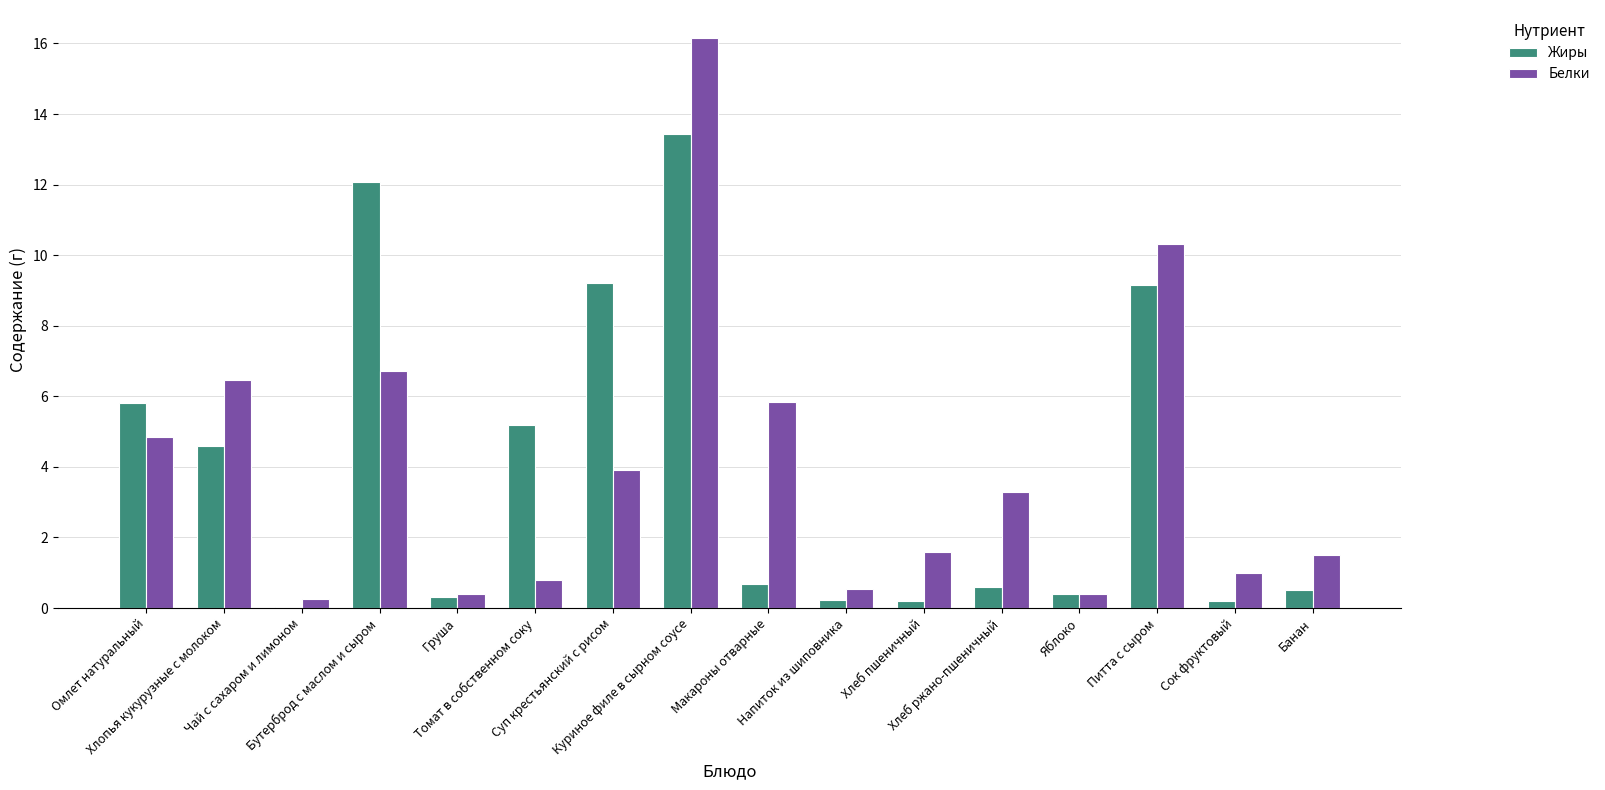

What is the maximum value shown in the chart?

16.1